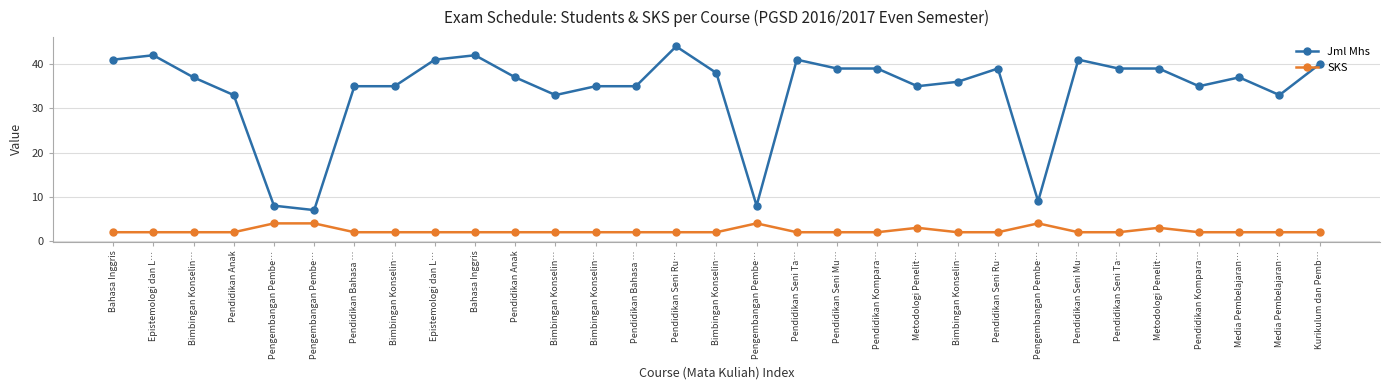

Which category has the lowest value in the Jml Mhs series?

Pengembangan Pembe…